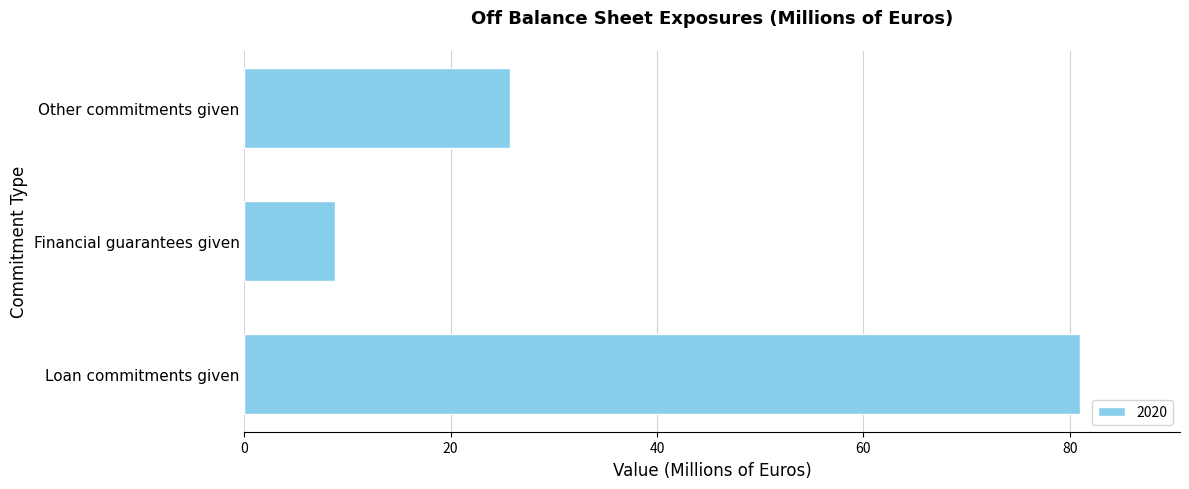

Which category has the highest value across all series?

Loan commitments given